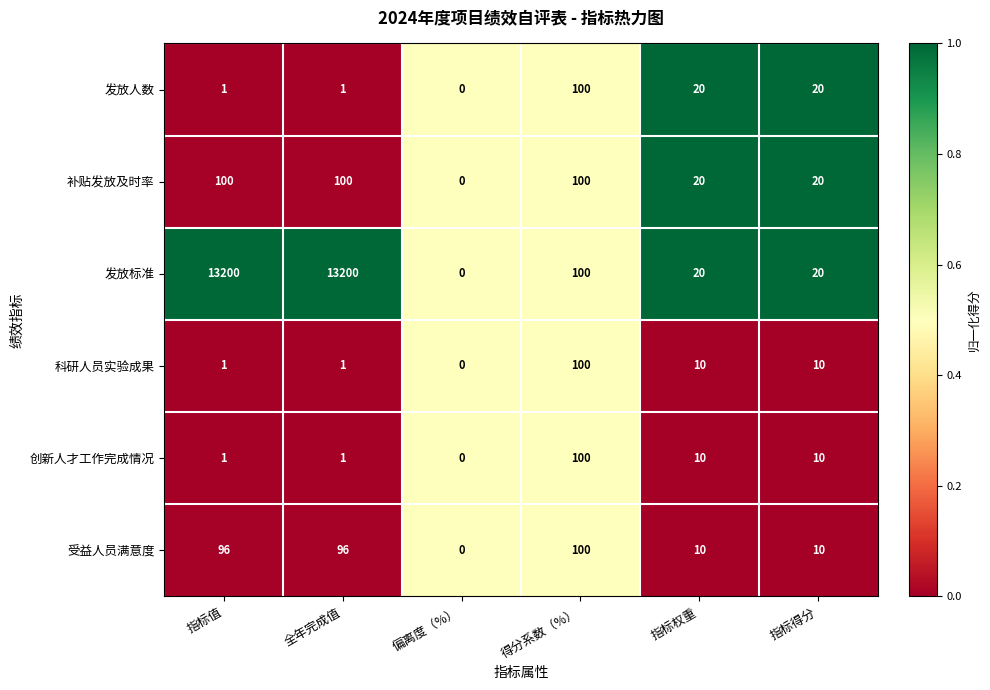

What is the total value across all series at 指标值?

13399